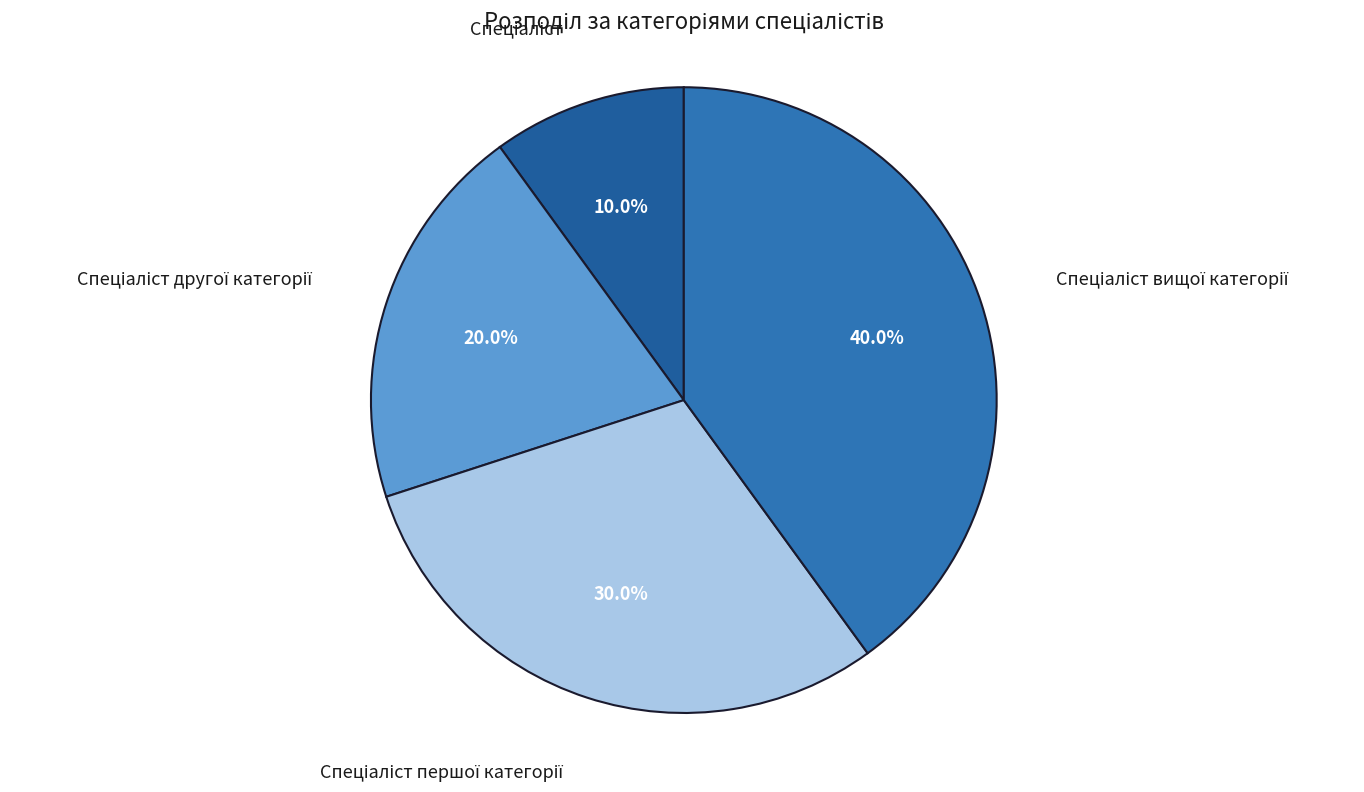

Is there any slice that represents more than half of the pie?

No